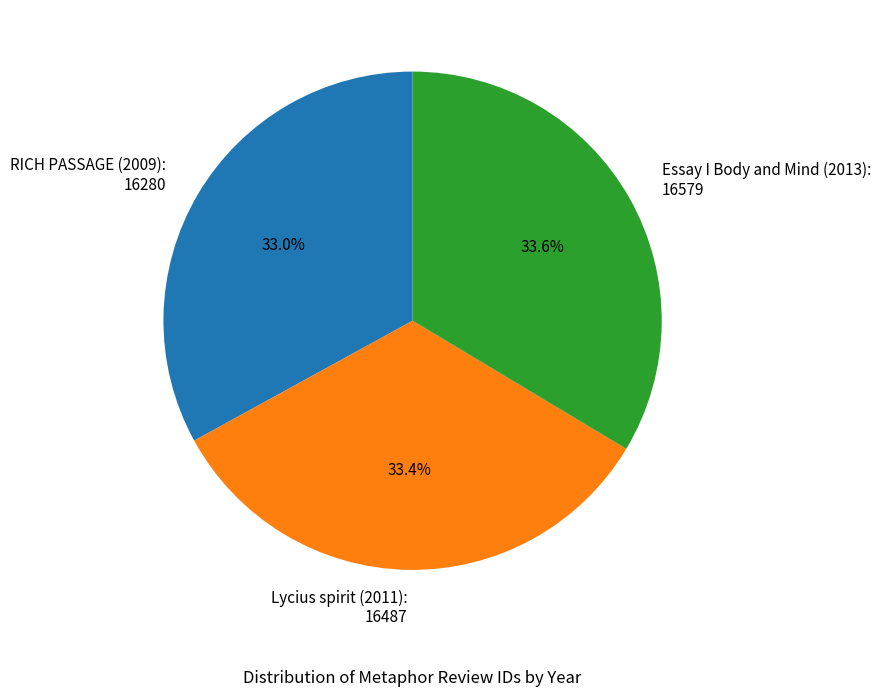

How many segments does this pie chart have?

3